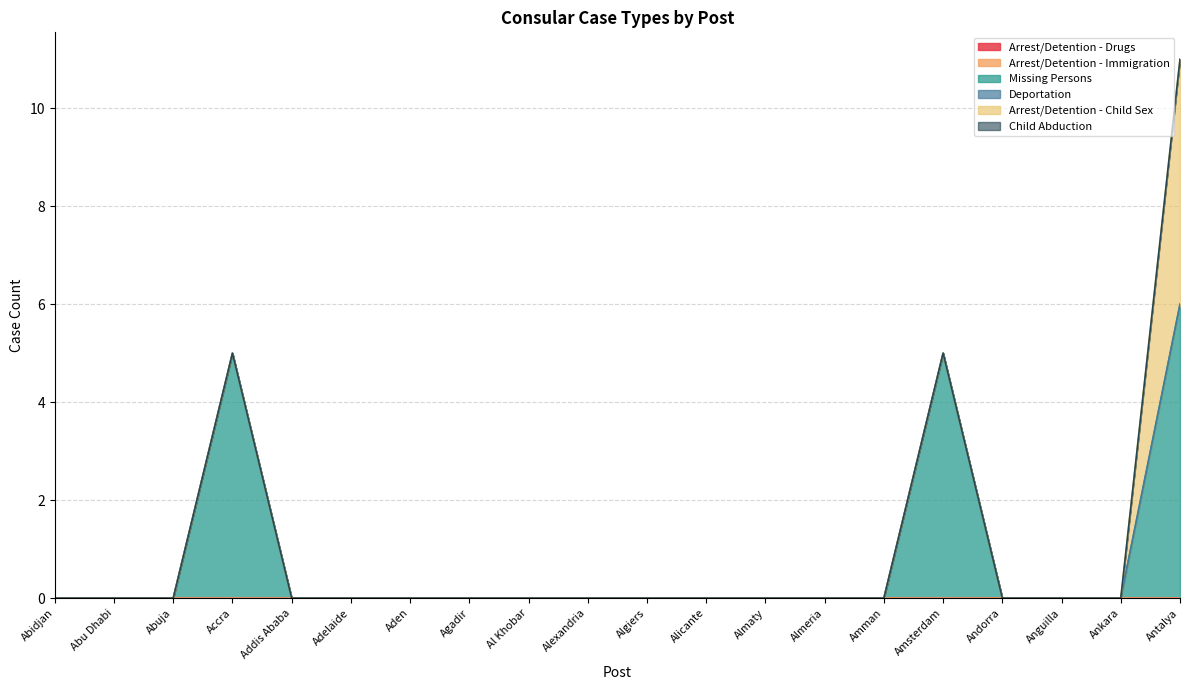

True or false: Missing Persons and Arrest/Detention - Child Sex intersect in this chart.

False